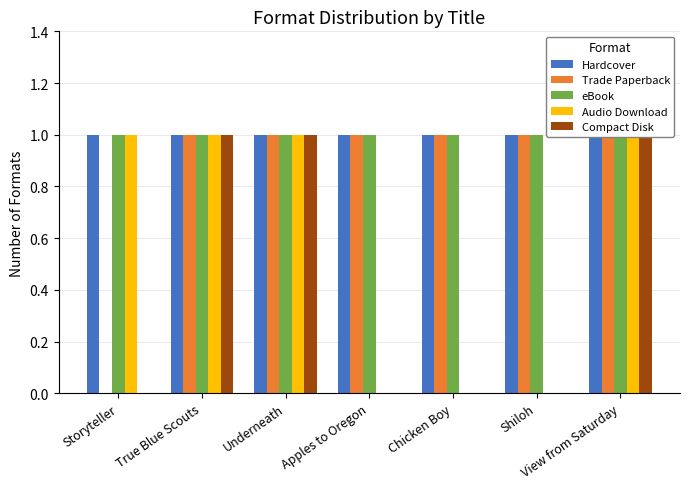

What is the average value of the Audio Download series?

1